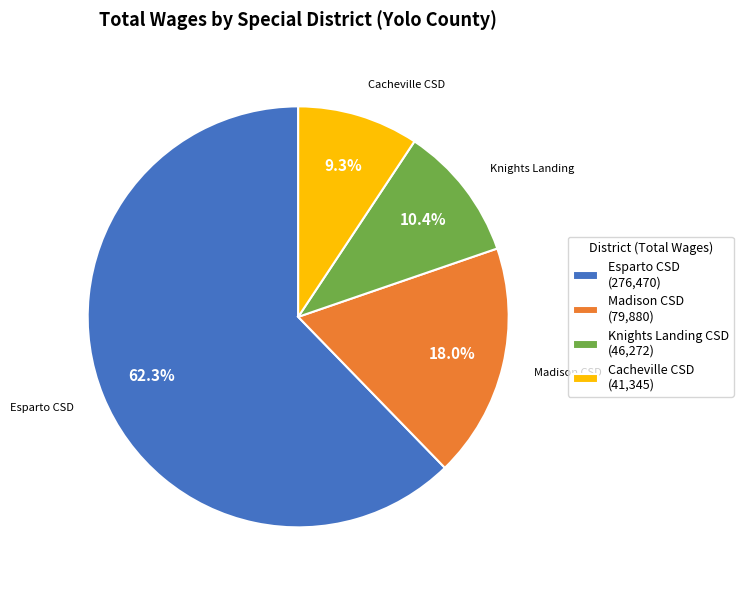

Approximately how many times larger is the value at Cacheville CSD (41,345) compared to Madison CSD (79,880)?

0.5